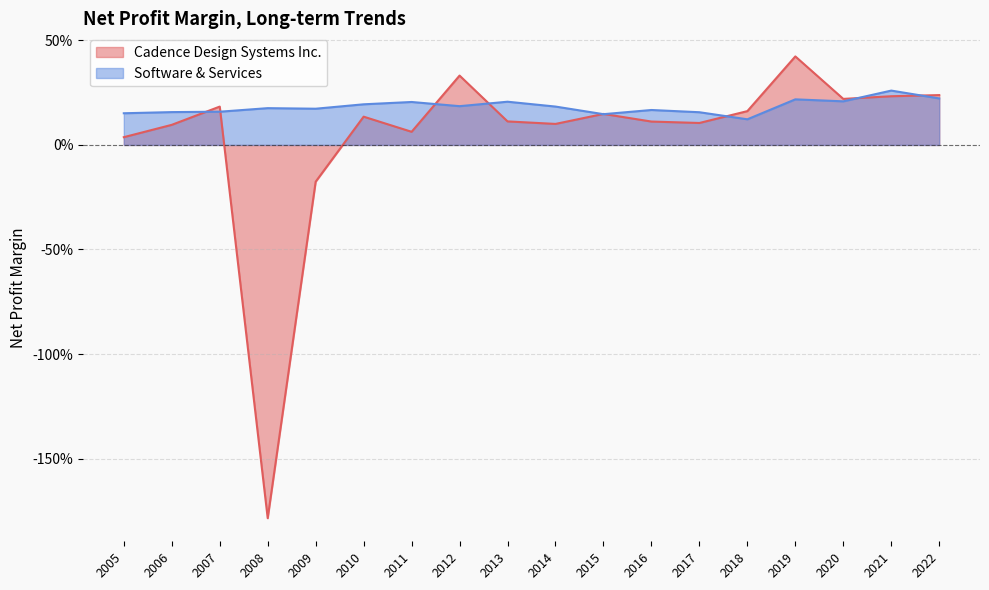

Which has a higher value, 2008 or 2021?

2021